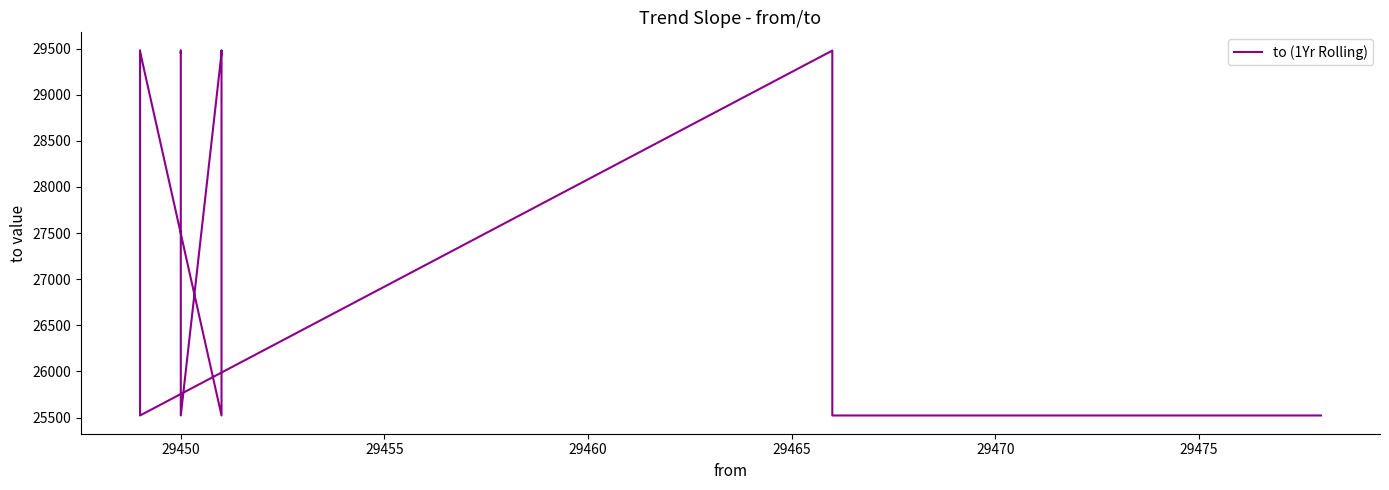

How many lines are shown in the chart?

1